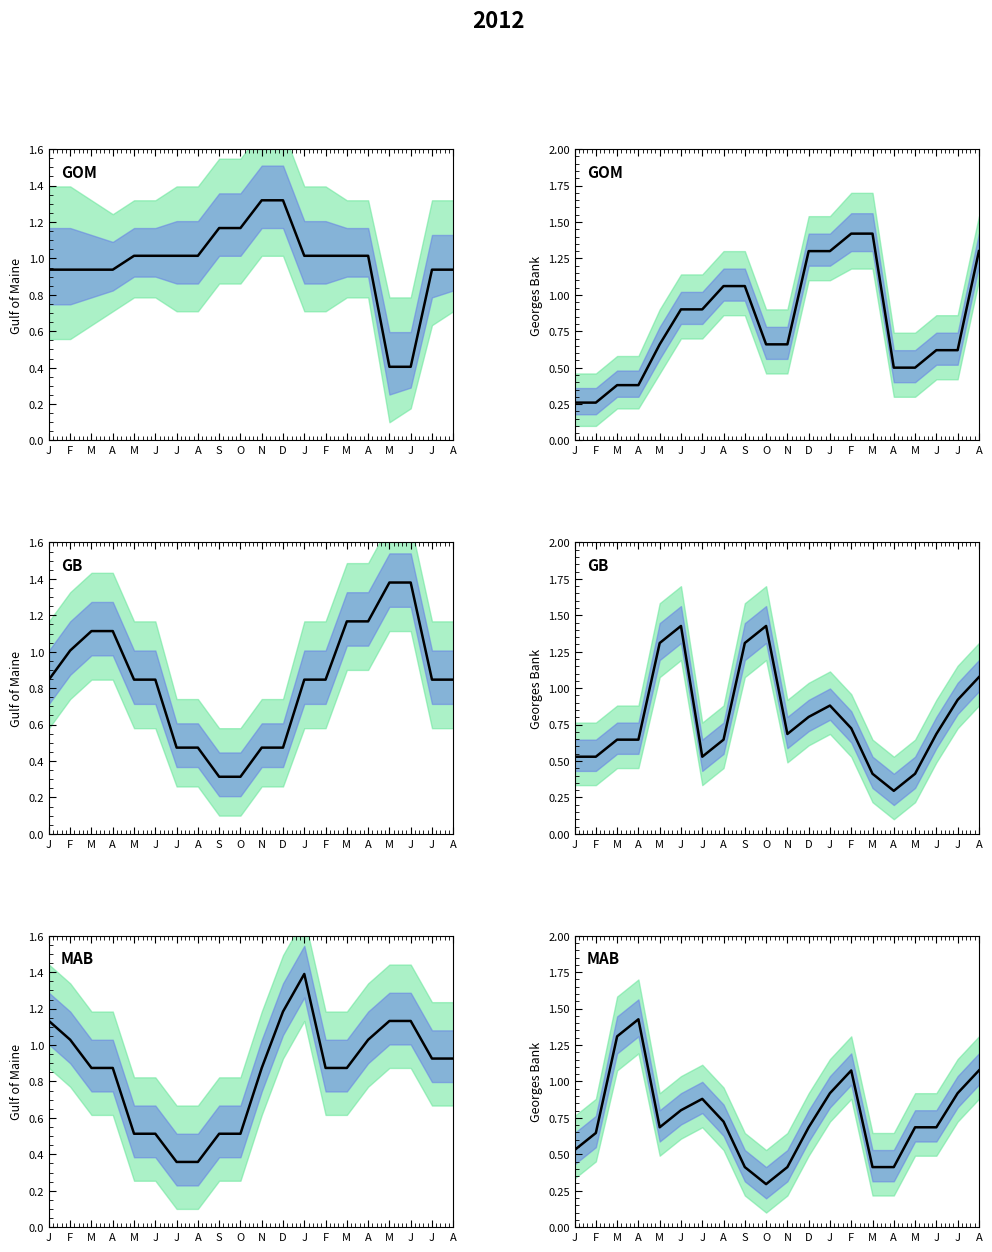

Is this an area chart (filled region under the line)?

No